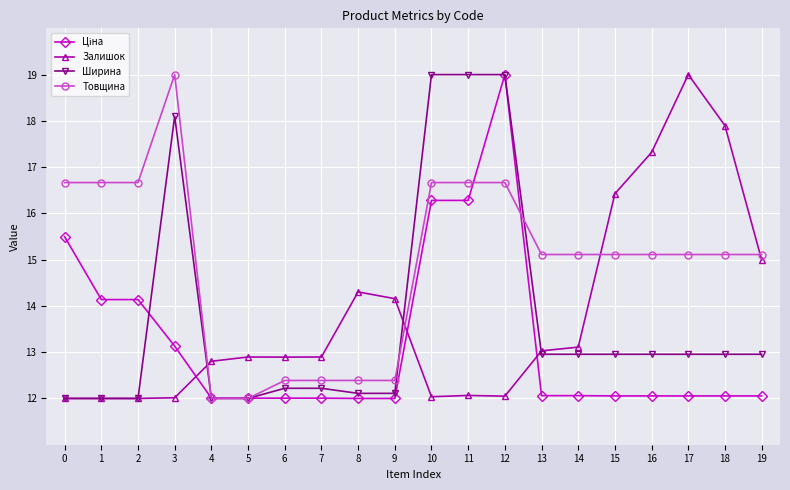

True or false: Ширина has more than 0 interior local peaks.

True